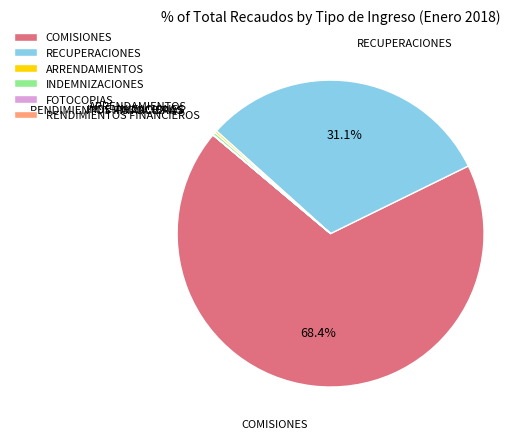

What is the total percentage of RECUPERACIONES and COMISIONES?

99.5%